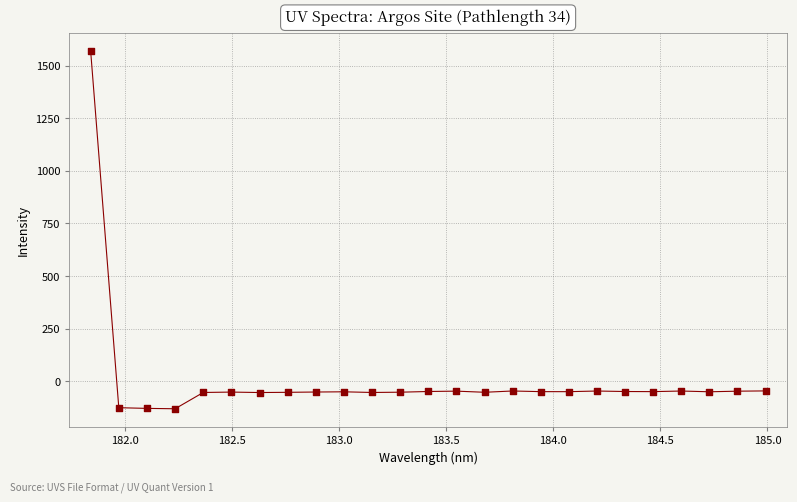

What is the smallest value displayed?

-131.3